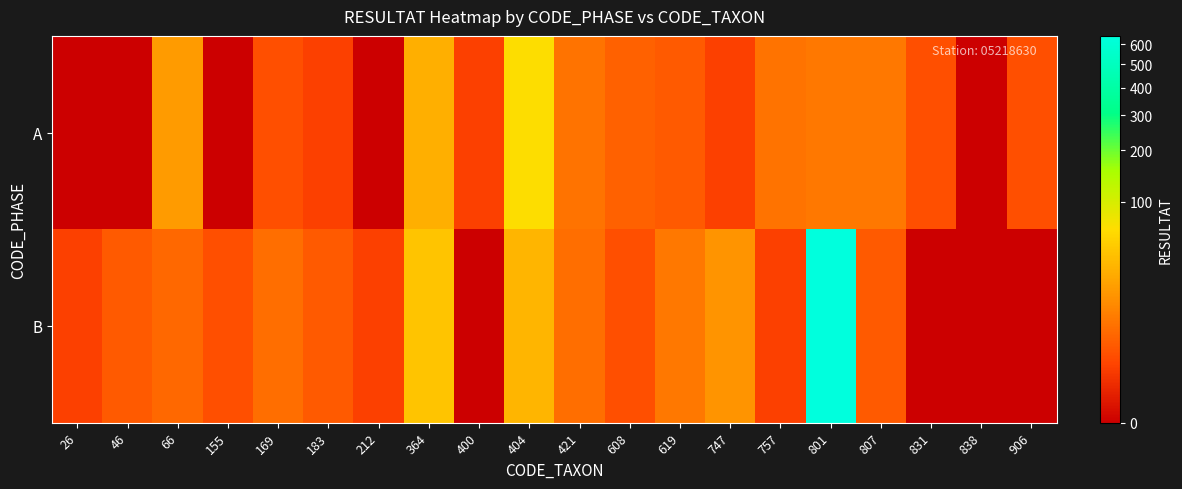

Which series has the largest range (max minus min)?

B